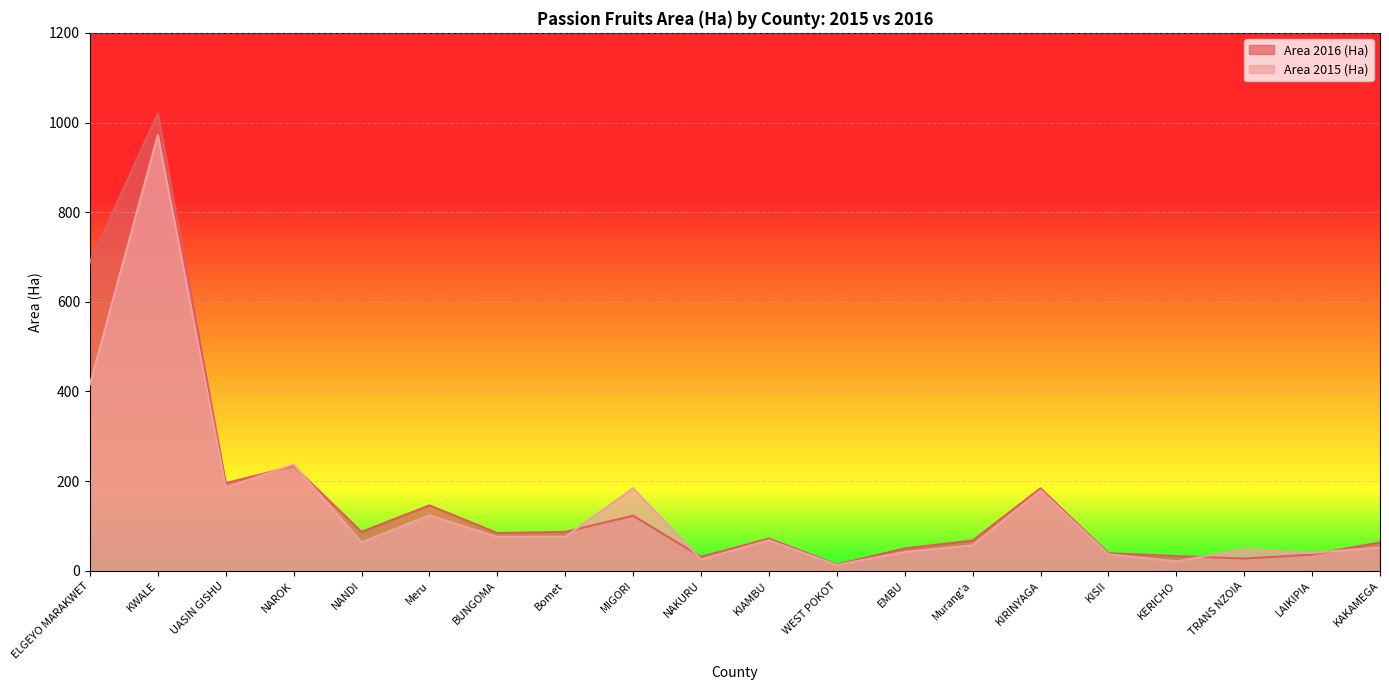

At which category is the sum across all series the highest?

KWALE